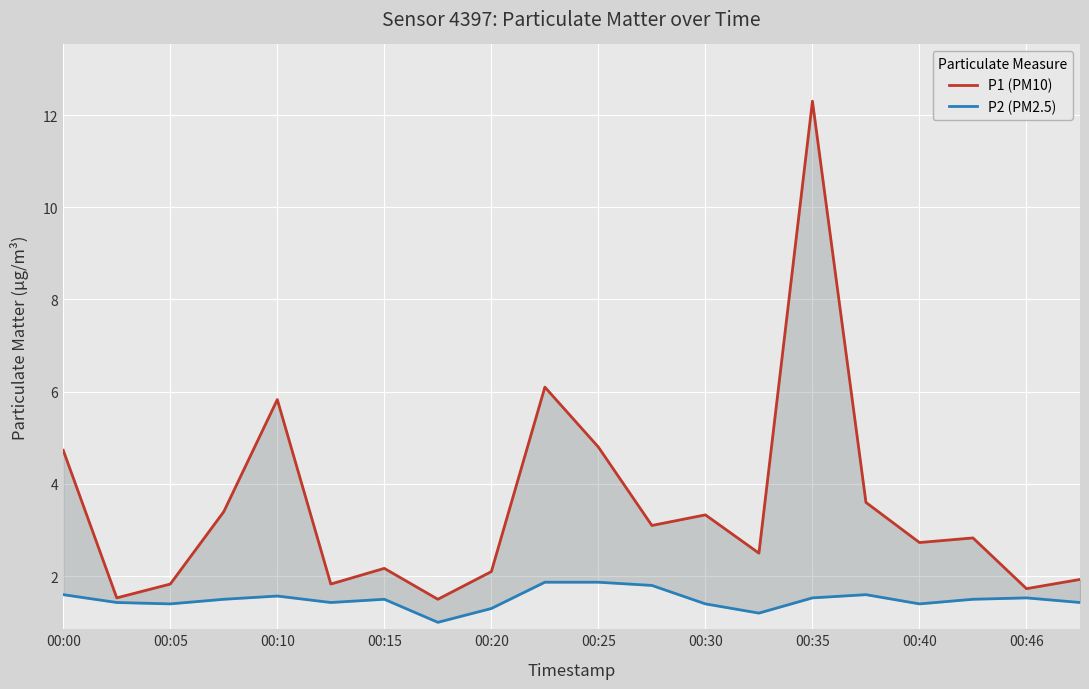

What is the value of the P1 (PM10) point at the 18th from the left?

2.8